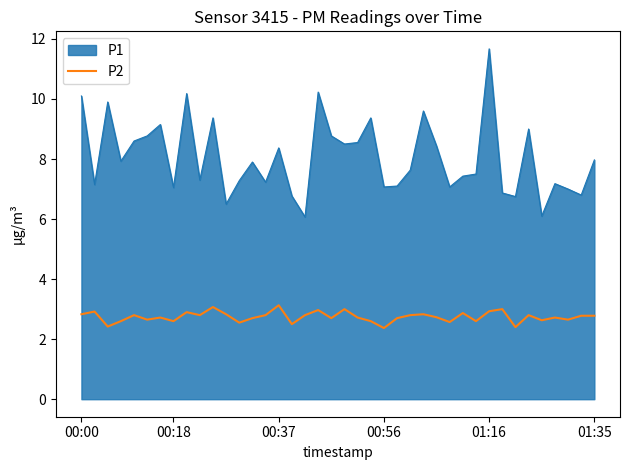

How many lines are shown in the chart?

2